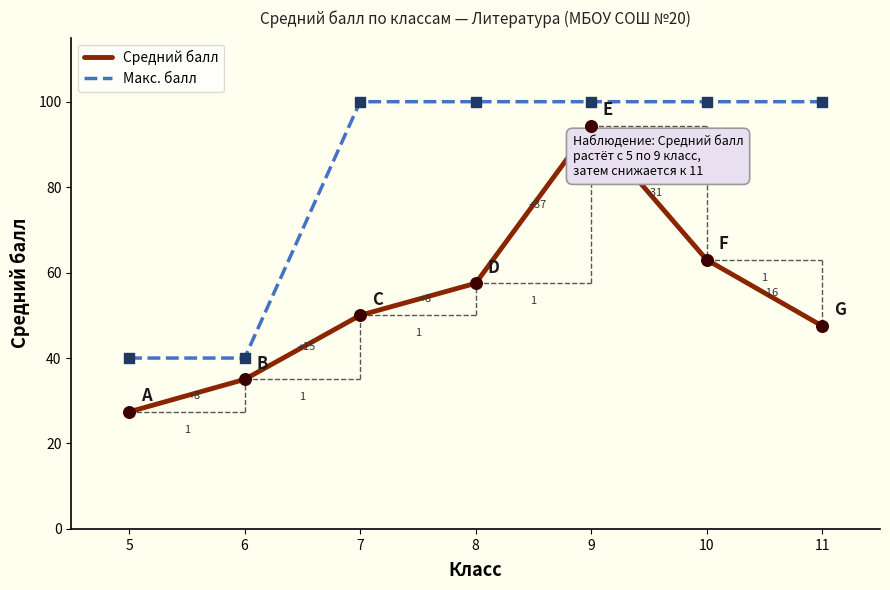

At which category is the sum across all series the highest?

9